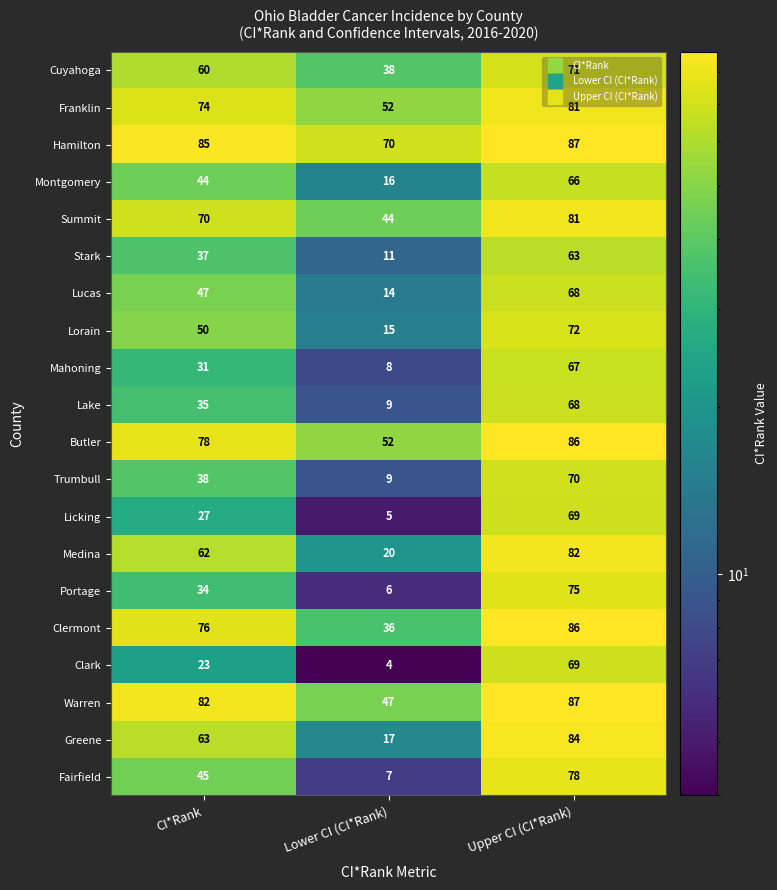

At which label is Lucas closest to 41?

CI*Rank